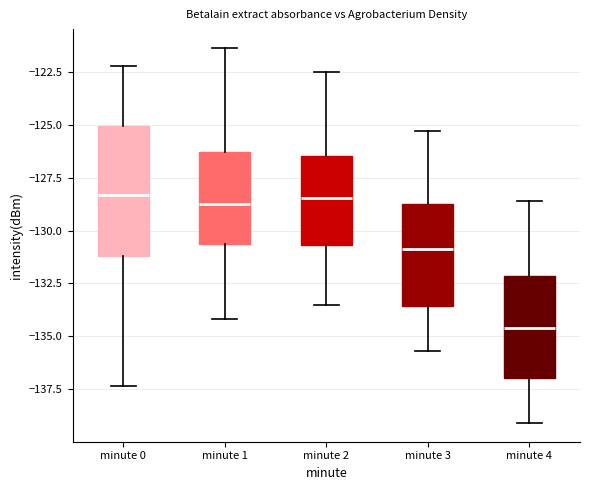

Comparing the boxes themselves (not the whiskers), which one is the tallest?

minute 0